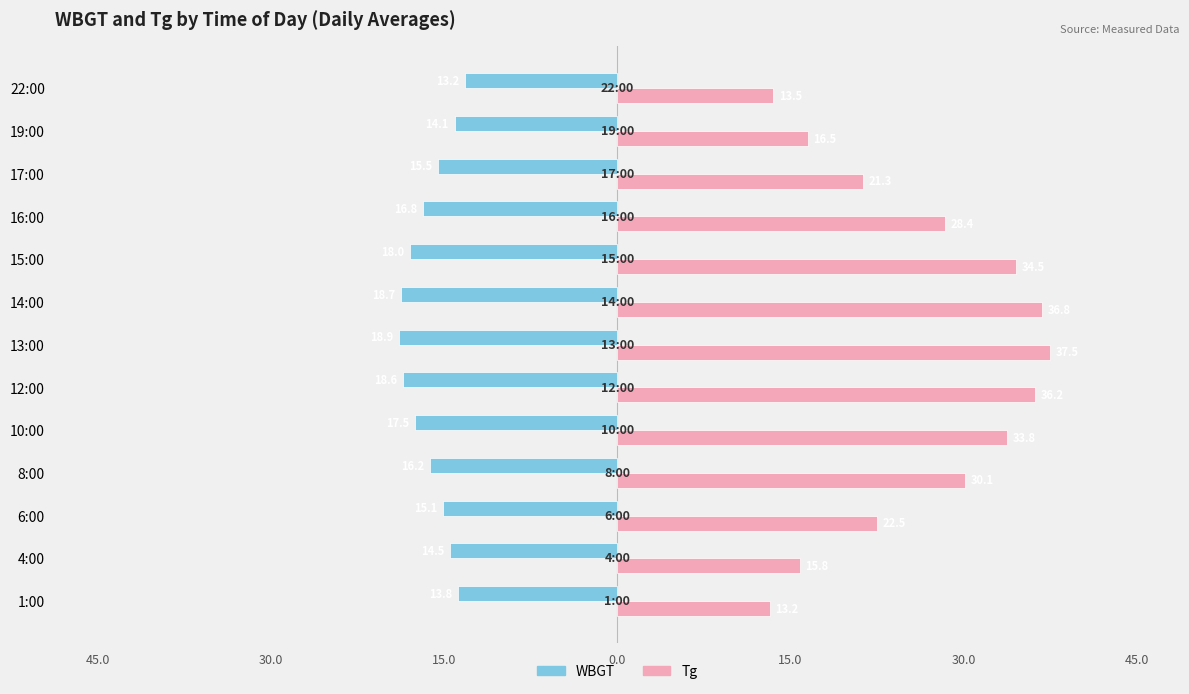

Rank the series by their maximum value, from highest to lowest.

Tg, WBGT